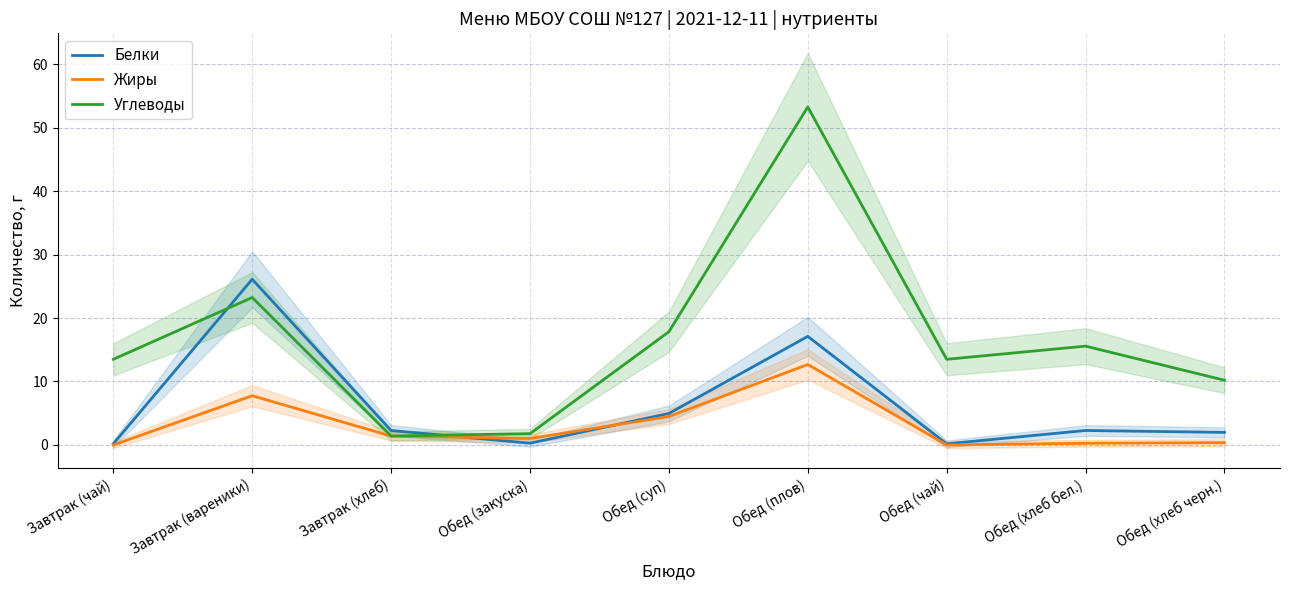

Where is the first local minimum for Углеводы?

Завтрак (хлеб)